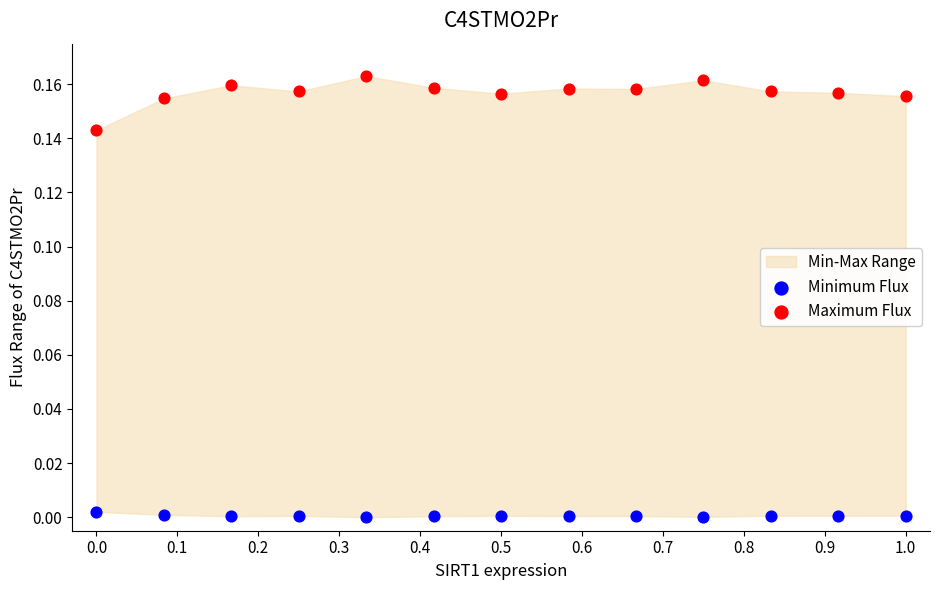

Across all data points, what is the range of X values (max minus min)?

1.0